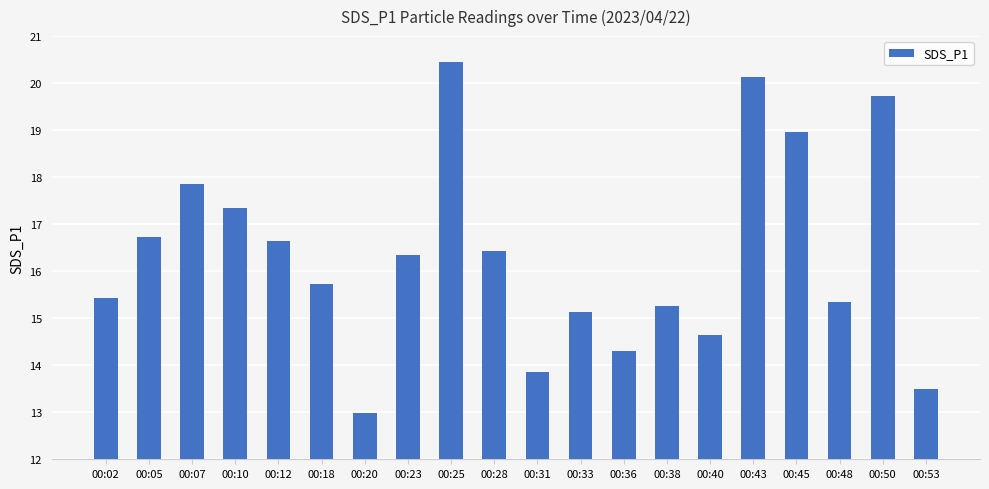

What is the ratio of the value at 00:12 to the value at 00:05?

1.0